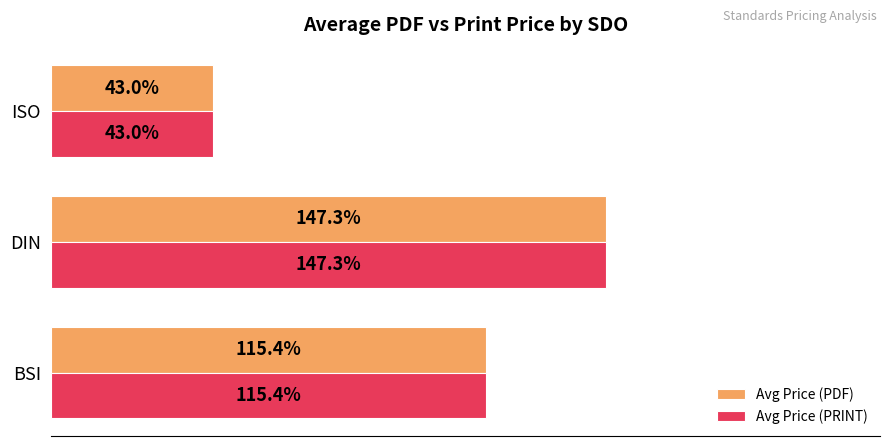

List the labels in order of Avg Price (PDF) value, largest first.

DIN, BSI, ISO